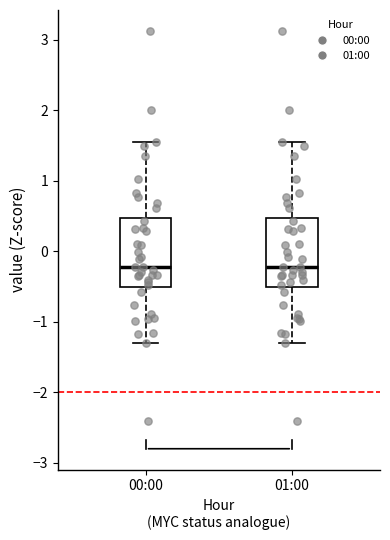

Reading left to right, read every box against the y-axis: the position of its median line, the range the box covers, and the ends of its whiskers. The values are not printed on the chart, so give them approximately, as read against the axis.

00:00: median -0.2, box -0.5 to 0.5, whiskers -1.3 to 1.6
01:00: median -0.2, box -0.5 to 0.5, whiskers -1.3 to 1.6